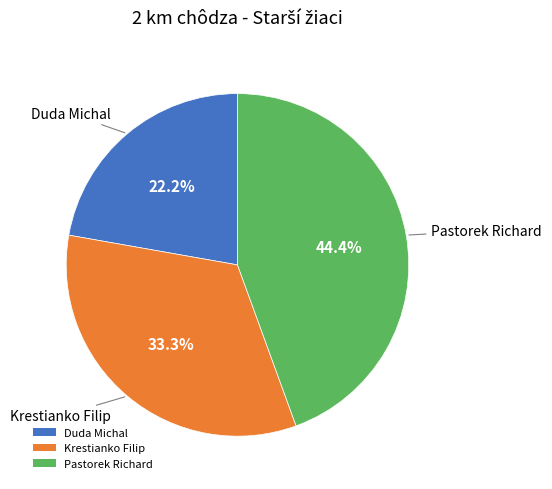

What percentage is NOT represented by Krestianko Filip?

66.7%